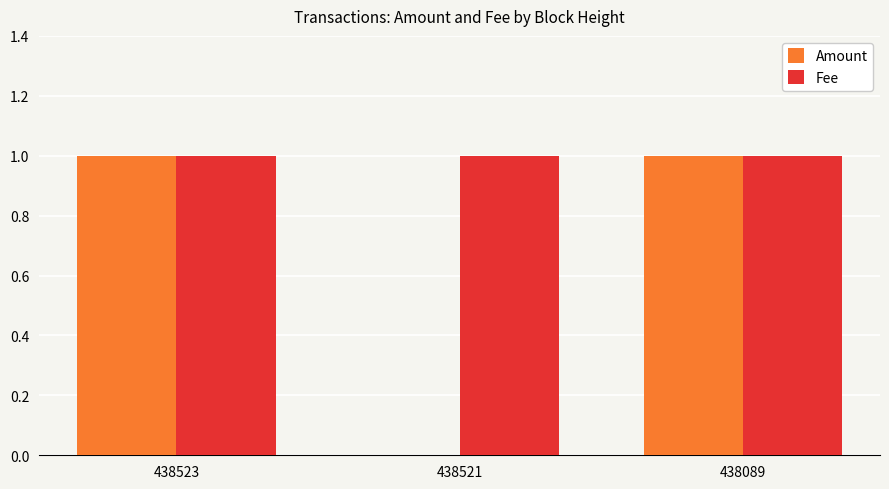

Is the value of Fee at 438521 greater than the value of Amount at 438521?

Yes